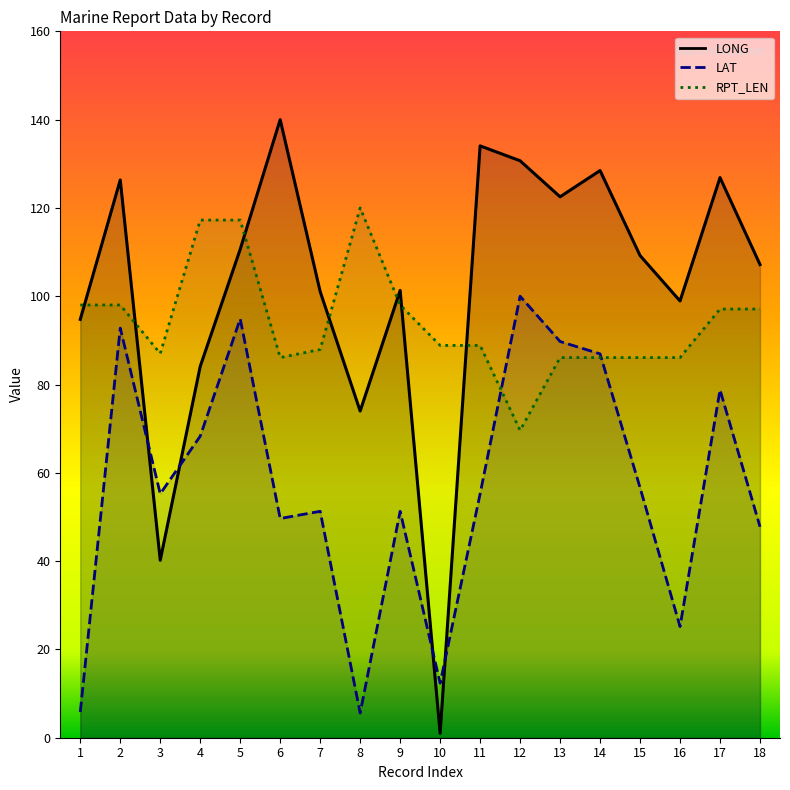

Which has a higher value, 12 or 3?

12